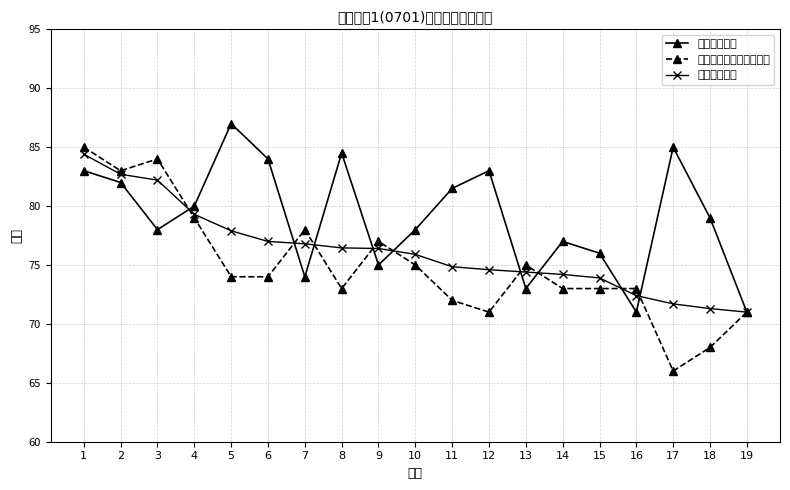

What is the difference between the 学科专业知识及活动设计 values at 19 and 11?

1.0